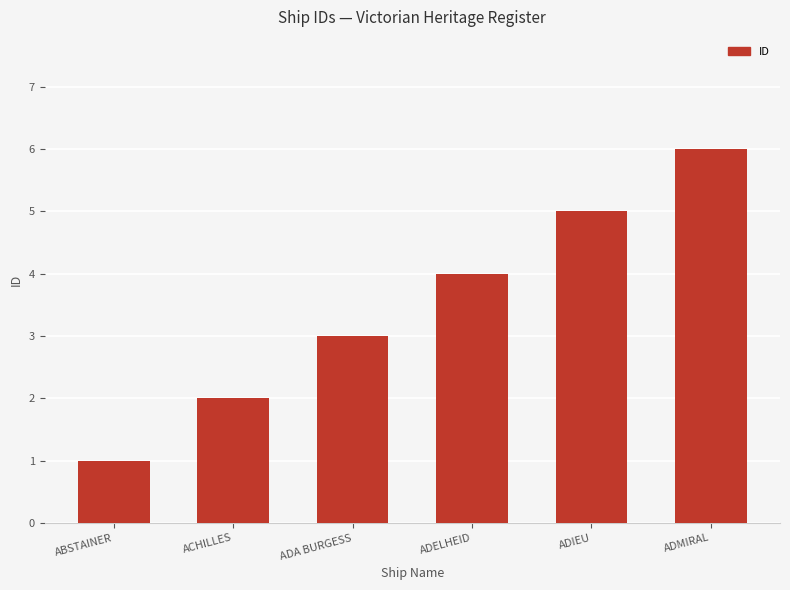

What is the smallest value displayed?

1